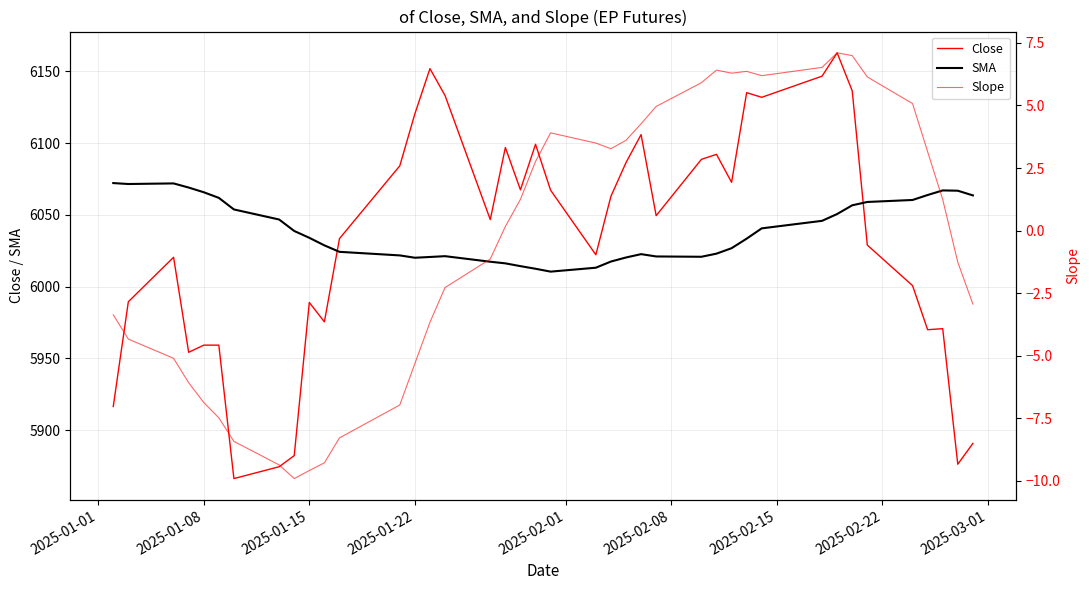

What is the difference between the maximum and minimum values in the SMA series?

61.7